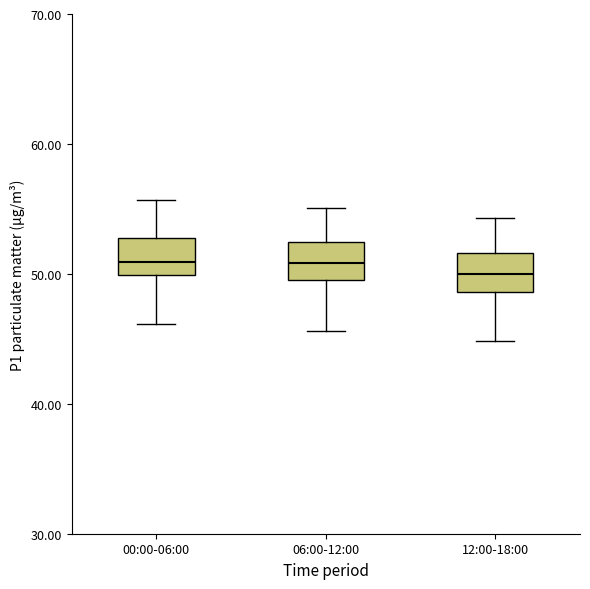

Reading left to right, transcribe this box plot: for each box, give where its median line is, the range the box spans, and where its two whiskers end, as read against the y-axis. The values are not printed on the chart, so give them approximately, as read against the axis.

00:00-06:00: median 51, box 50 to 53, whiskers 46 to 56
06:00-12:00: median 51, box 50 to 52, whiskers 46 to 55
12:00-18:00: median 50, box 49 to 52, whiskers 45 to 54